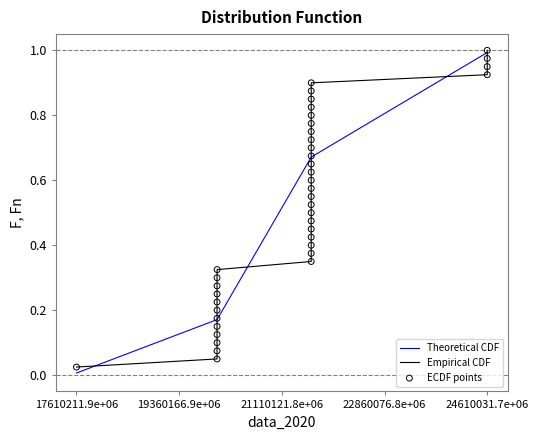

Which series has the largest range (max minus min)?

Theoretical CDF